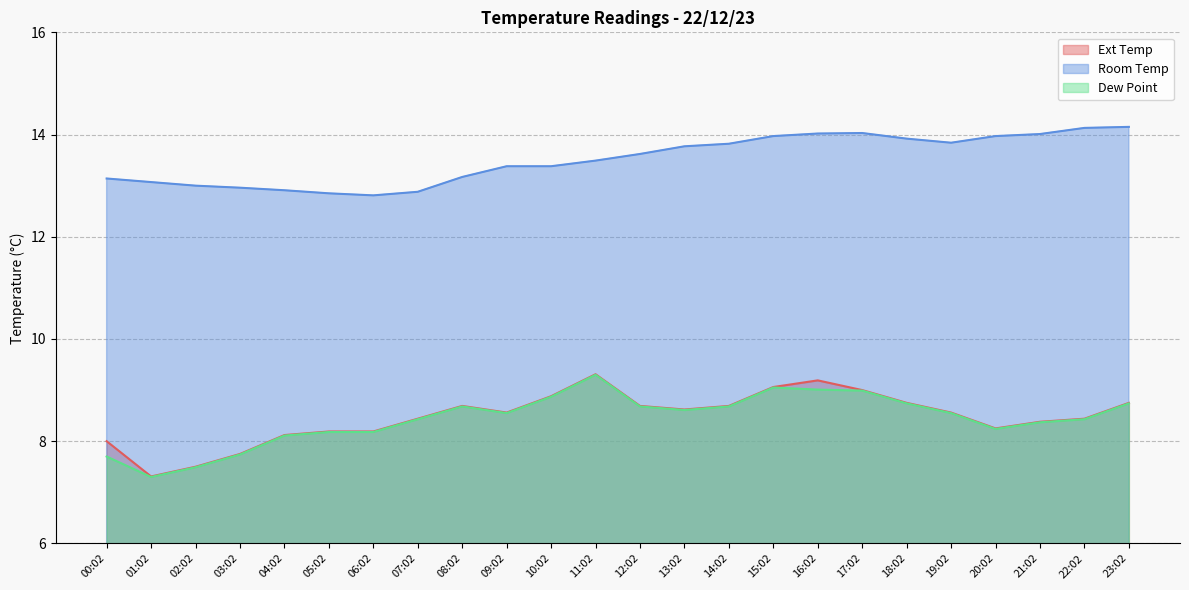

What is the sum of all Dew Point values?

202.6